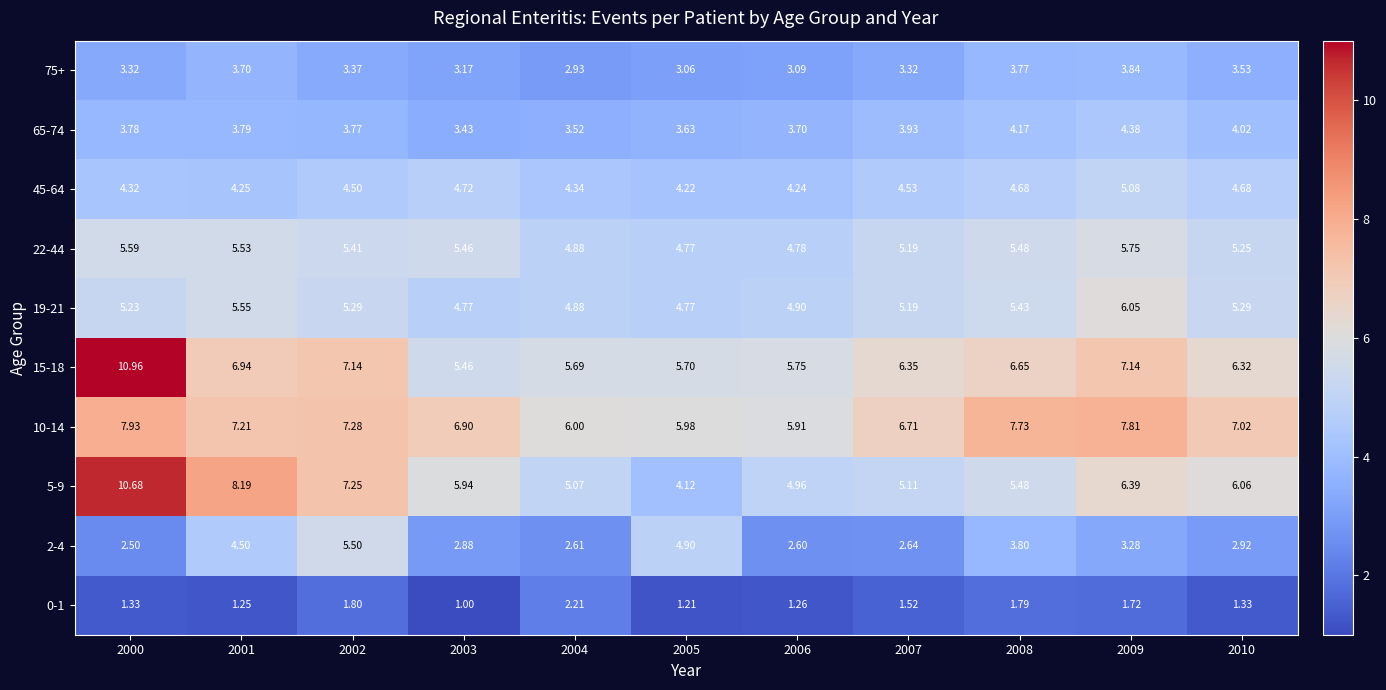

Is the value of 45-64 at 2002 greater than the value of 0-1 at 2002?

Yes